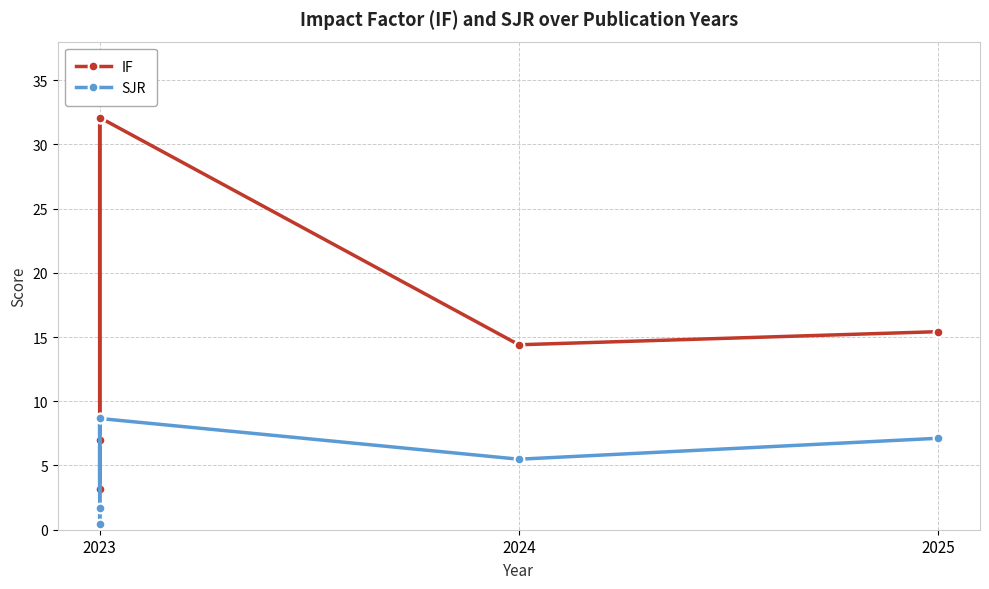

What are all the series names shown in the legend?

IF, SJR